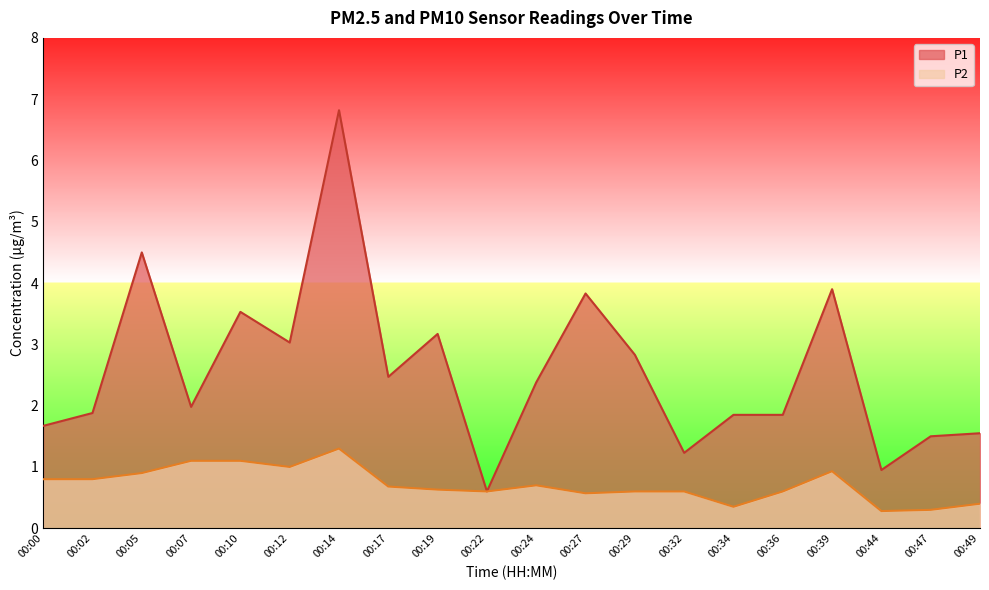

True or false: P2 and P1 cross at least once.

False